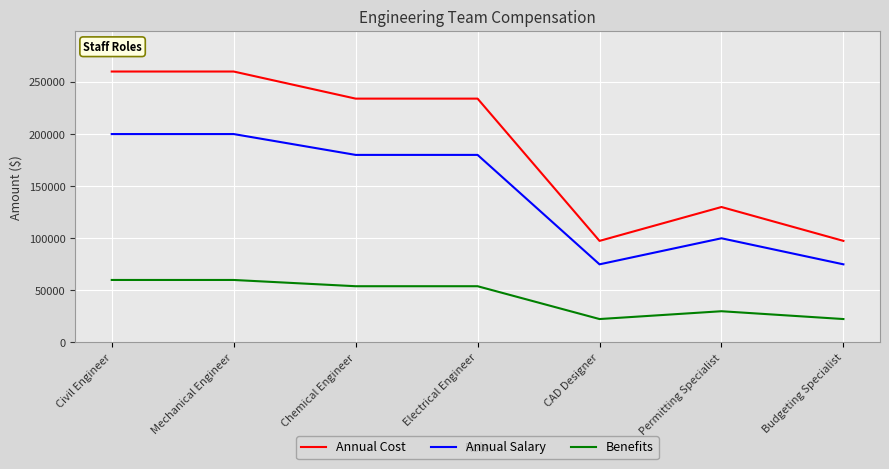

What is the minimum value shown in the chart?

22500